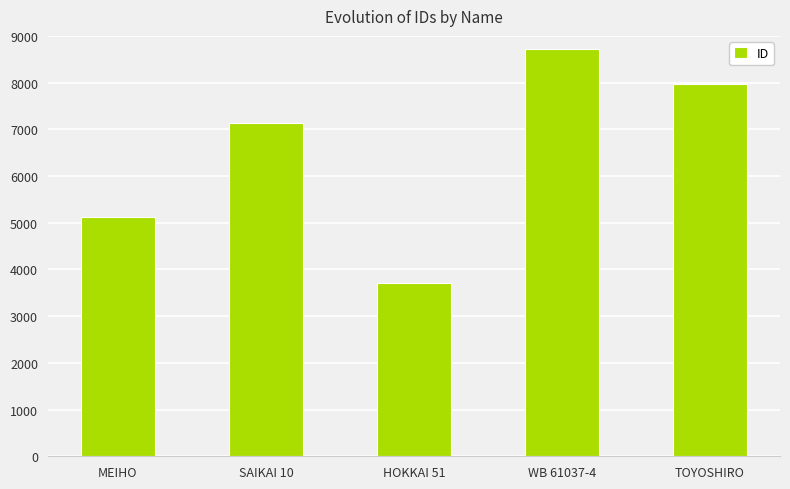

What is the change in value from SAIKAI 10 to HOKKAI 51?

-3429